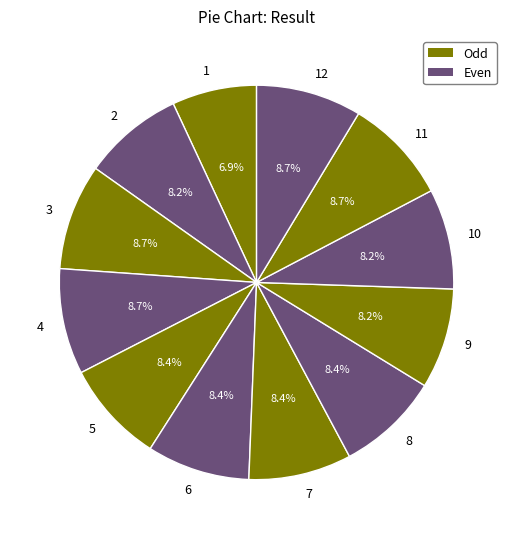

True or false: 7 accounts for 8% of the total.

True